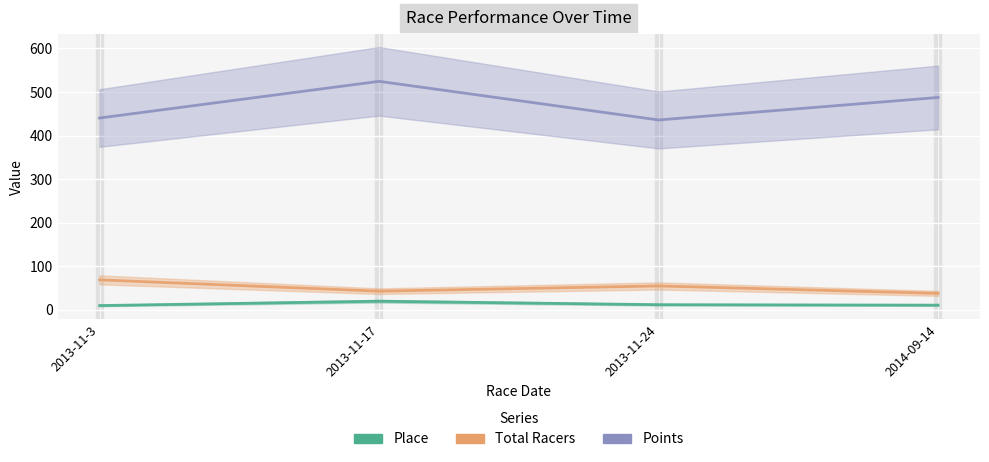

At how many categories does at least one series exceed 315?

4